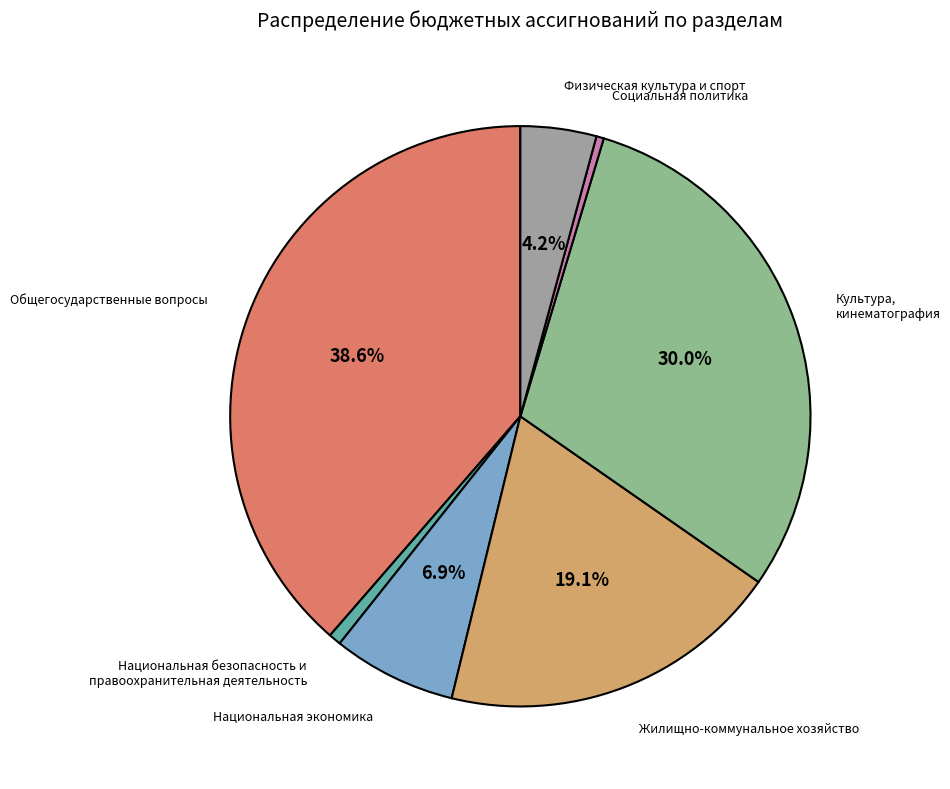

What is the largest slice in the pie chart?

Общегосударственные вопросы